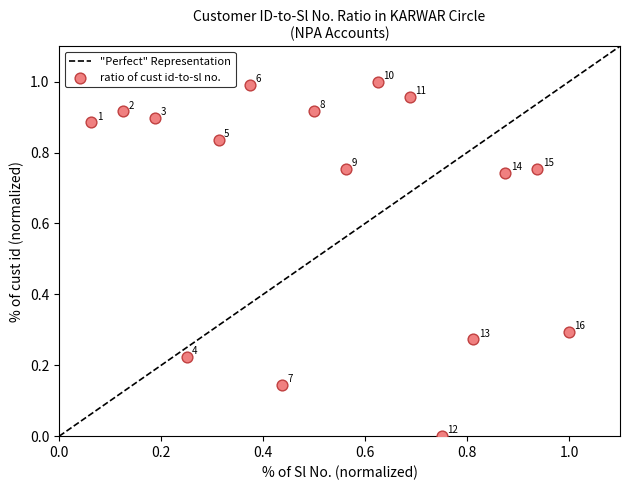

How many data points are displayed?

16